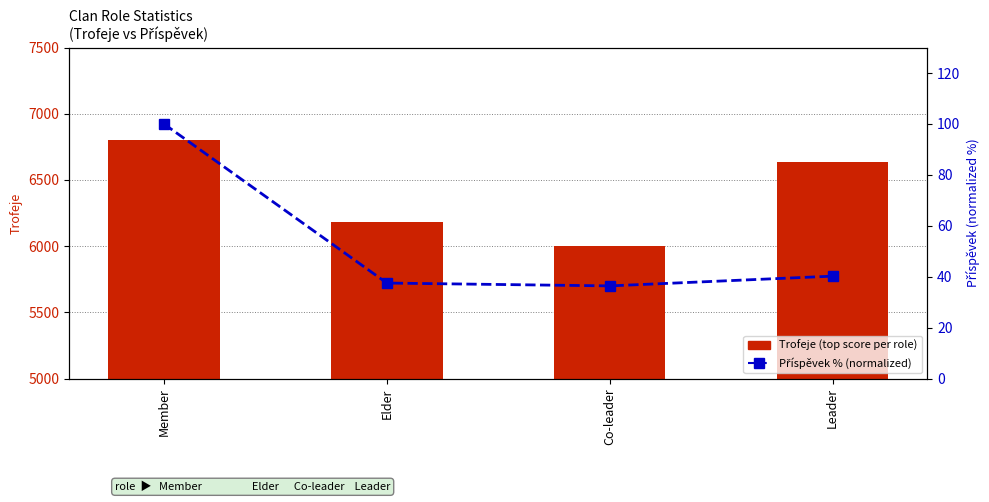

How many values in the Příspěvek % (normalized) series are below 40?

2